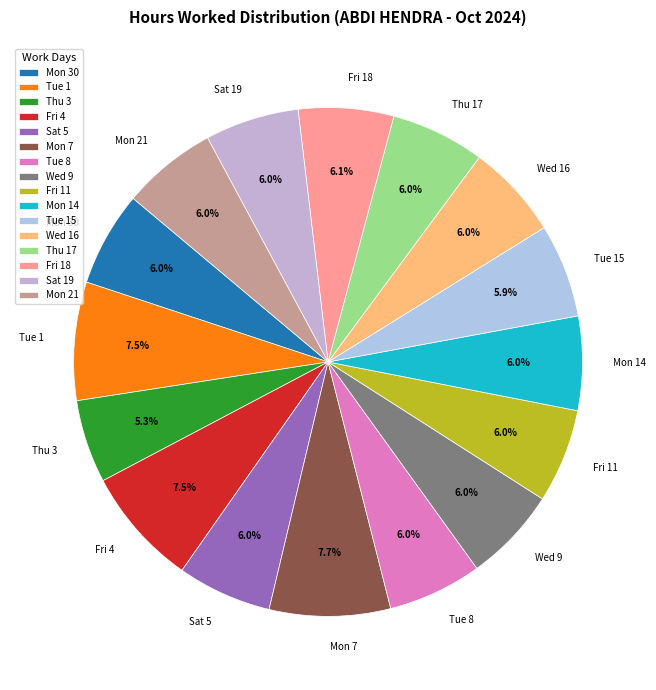

Which category has the smallest portion of the pie?

Thu 3